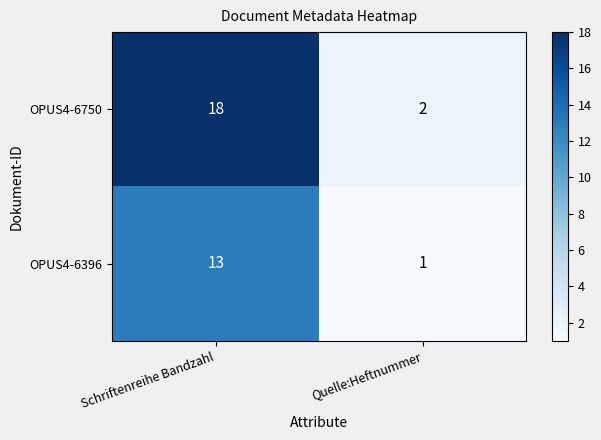

List the series in order of their overall mean, lowest first.

OPUS4-6396, OPUS4-6750